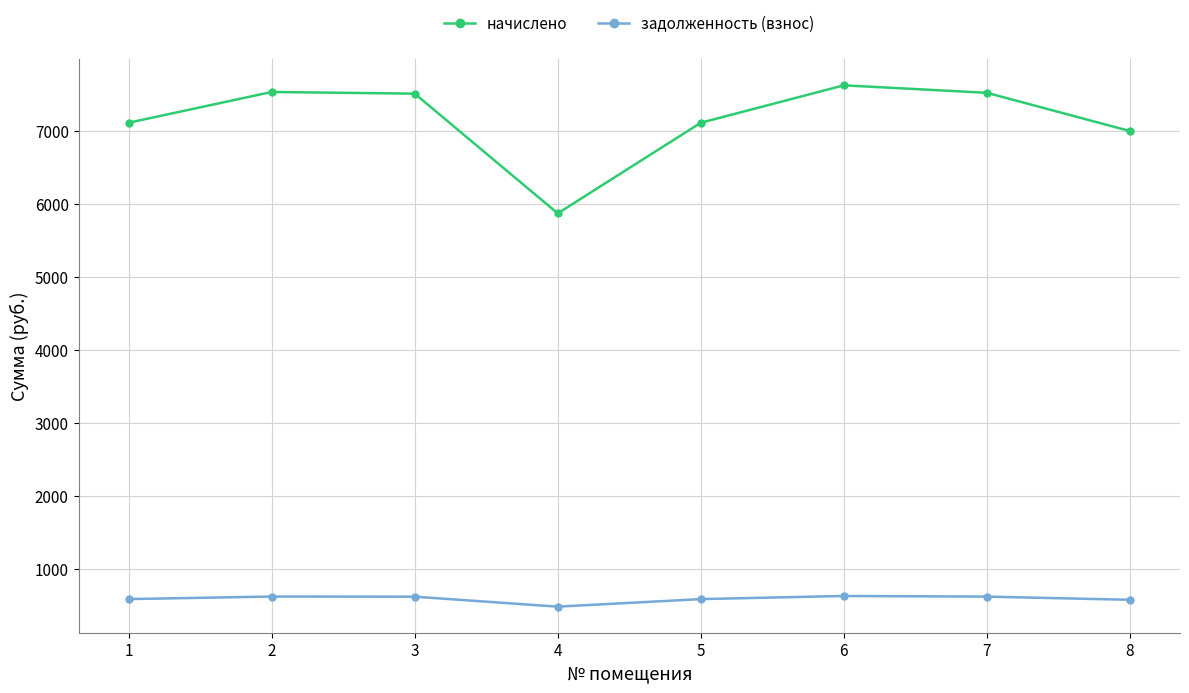

Where is начислено nearest to the value 6753?

8